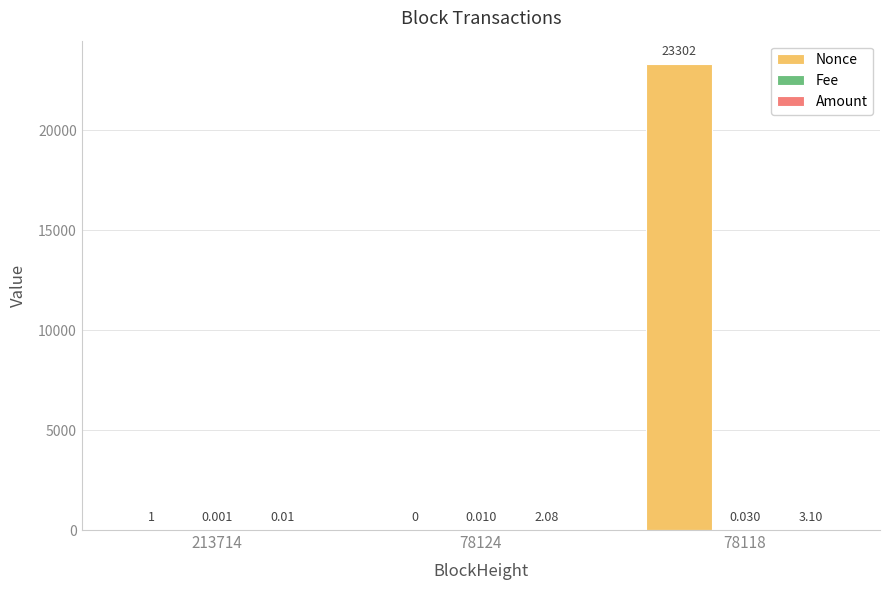

Which series has the largest total across all categories?

Nonce